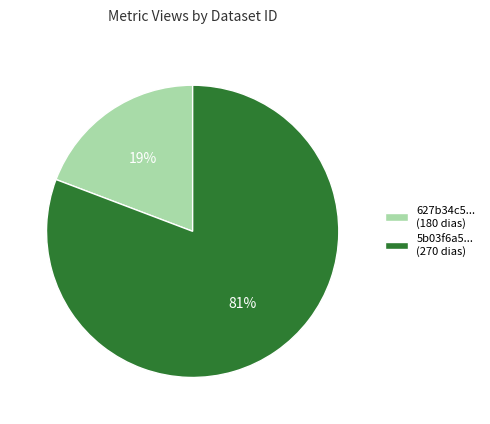

The 627b34c5... (180 dias) slice represents 24% of the pie. True or false?

False